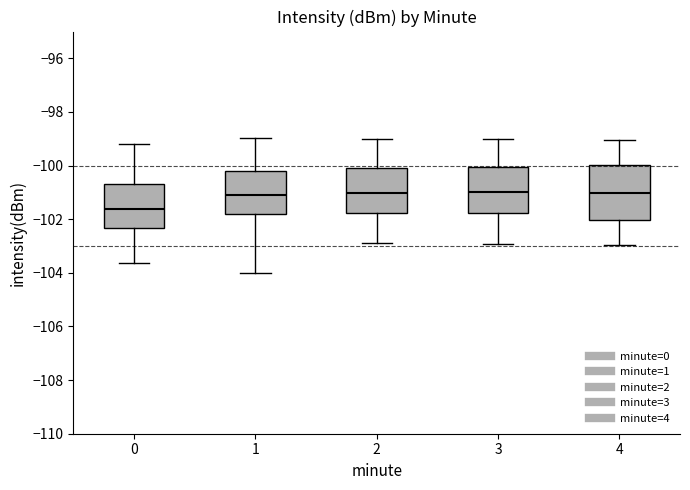

Reading left to right, transcribe this box plot: for each box, give where its median line is, the range the box spans, and where its two whiskers end, as read against the y-axis. The values are not printed on the chart, so give them approximately, as read against the axis.

0: median -101.6, box -102.4 to -100.6, whiskers -103.6 to -99.2
1: median -101.2, box -101.8 to -100.2, whiskers -104.0 to -99.0
2: median -101.0, box -101.8 to -100.0, whiskers -103.0 to -99.0
3: median -101.0, box -101.8 to -100.0, whiskers -103.0 to -99.0
4: median -101.0, box -102.0 to -100.0, whiskers -103.0 to -99.0